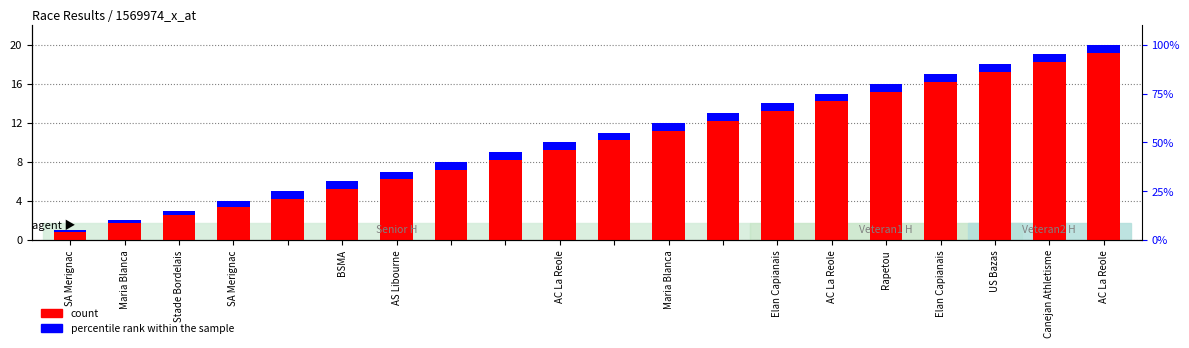

What is the difference between the percentile rank within the sample values at SA Merignac and AC La Reole?

0.2